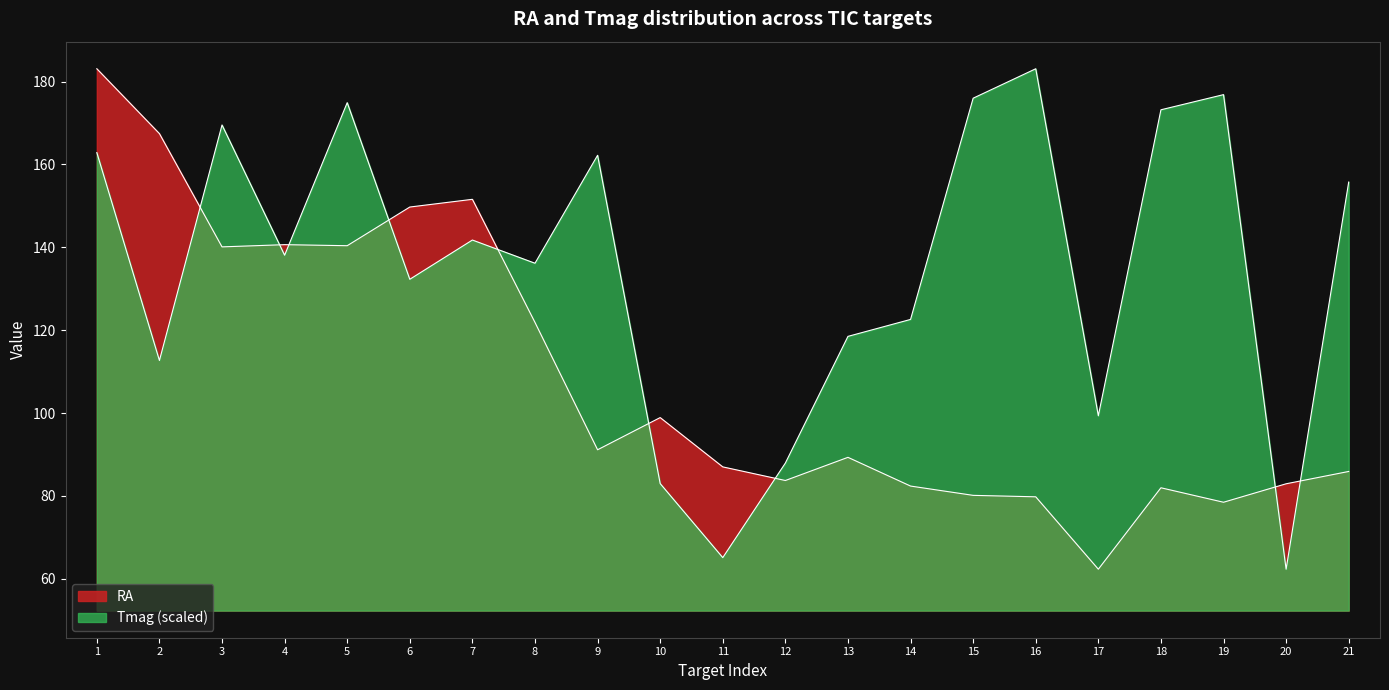

Does the chart display data point markers on the line(s)?

No